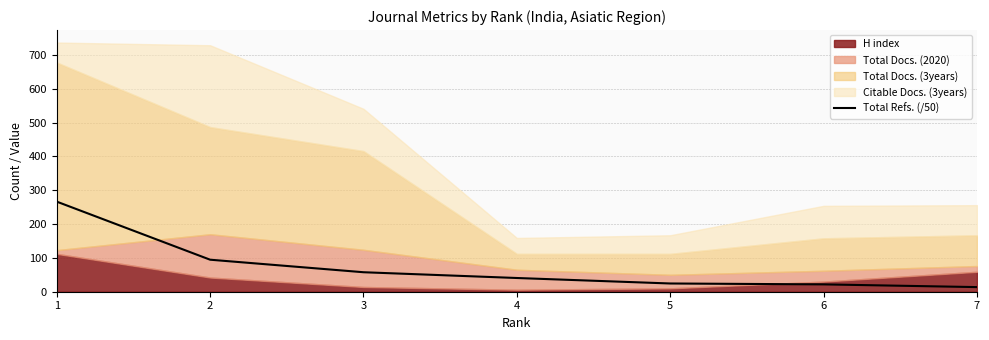

The value of Total Refs. (/50) at 2 is 94.7. True or false?

True